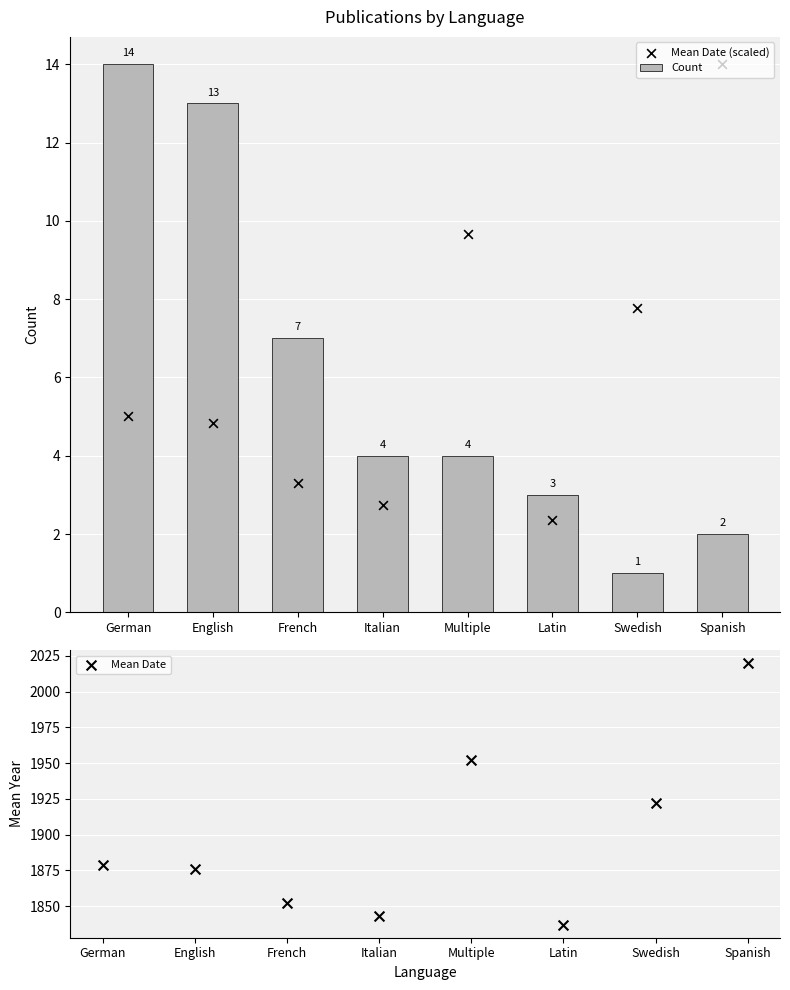

What is the total value across all series at English?

1893.8